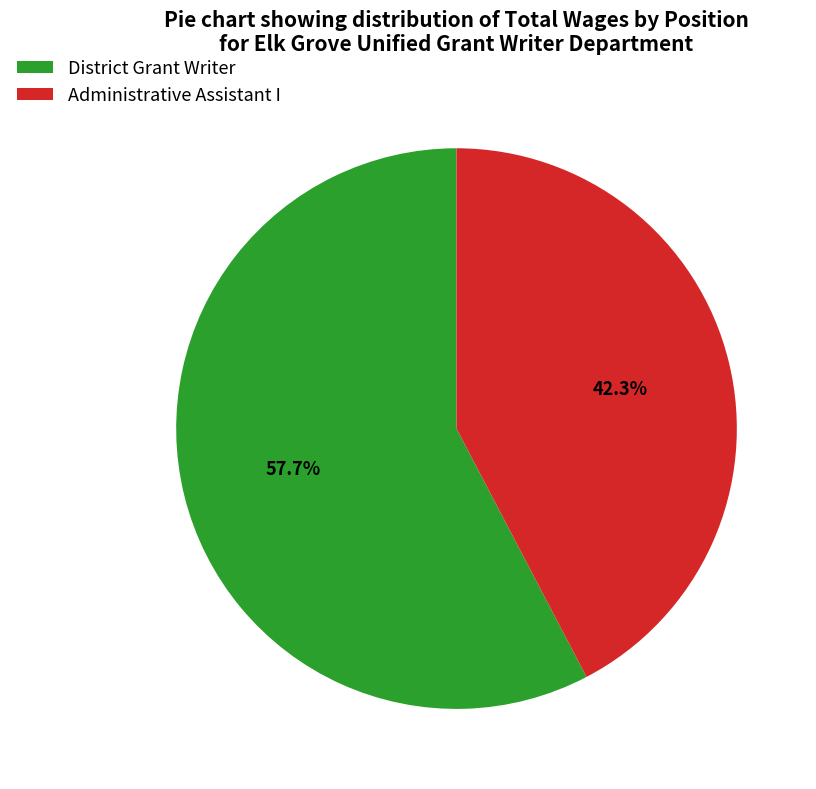

To the nearest percent, what is the combined percentage of District Grant Writer and Administrative Assistant I?

100%